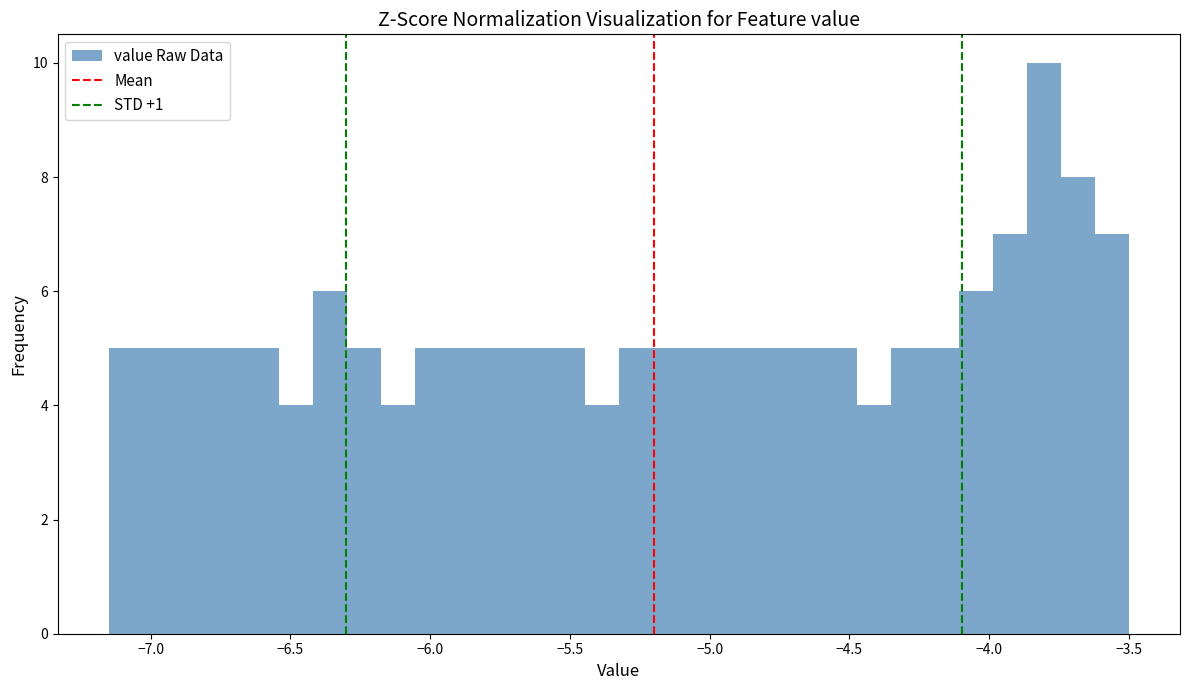

Read against the x-axis, roughly where is the centre of the tallest bar?

-3.80